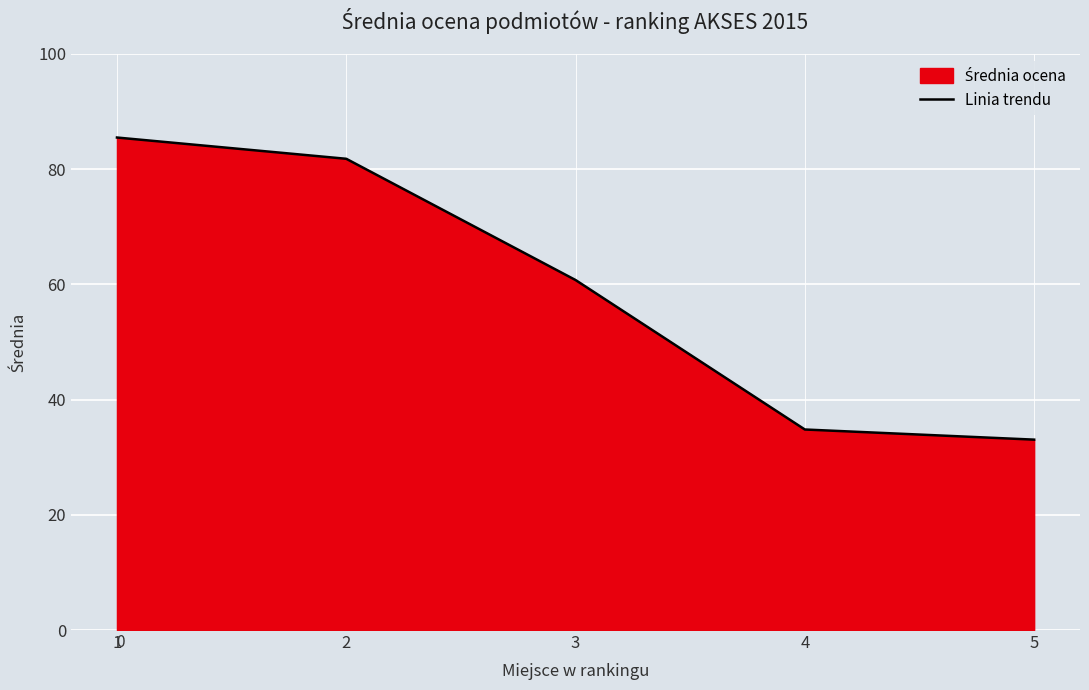

Reading left to right, transcribe all the data shown in this chart.

85.5	81.8	60.7	34.8	33.0